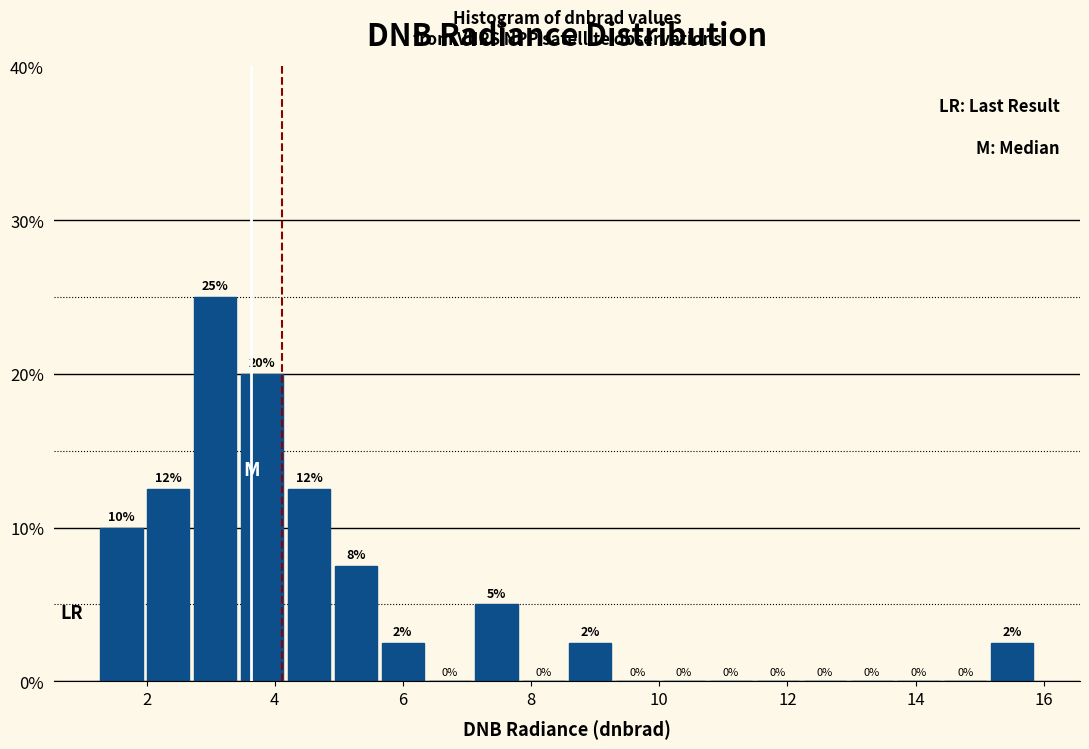

Around what value on the x-axis is the tallest bar? Give the approximate position of its centre, as read against the axis.

3.0